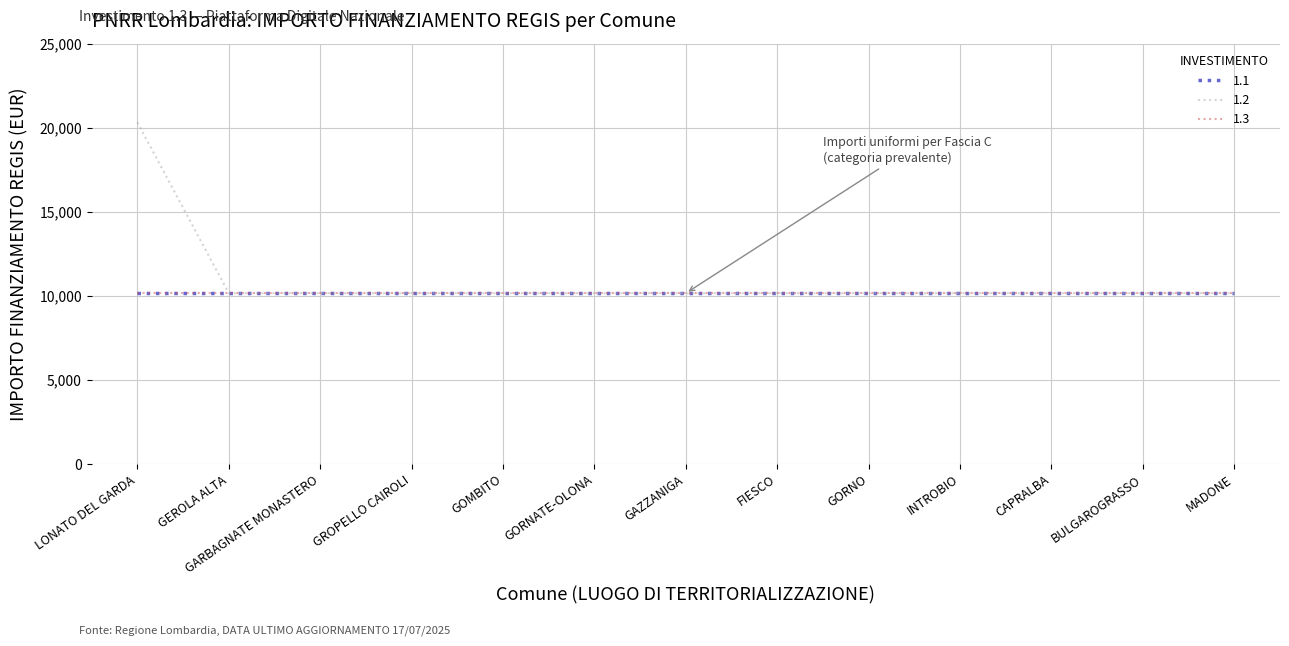

Which label corresponds to the largest value in the chart?

LONATO DEL GARDA